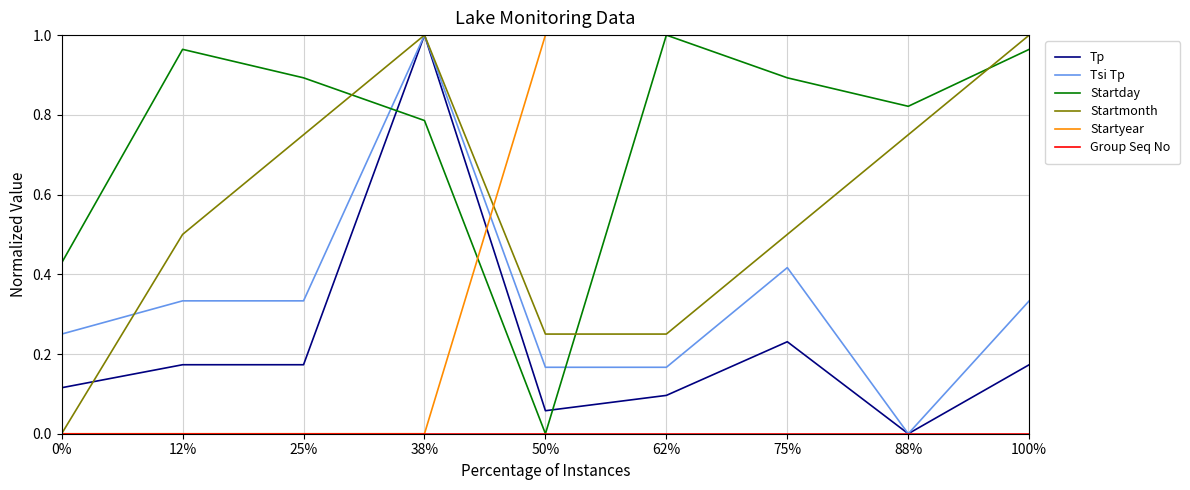

At which category does Startmonth reach its first local peak?

38%